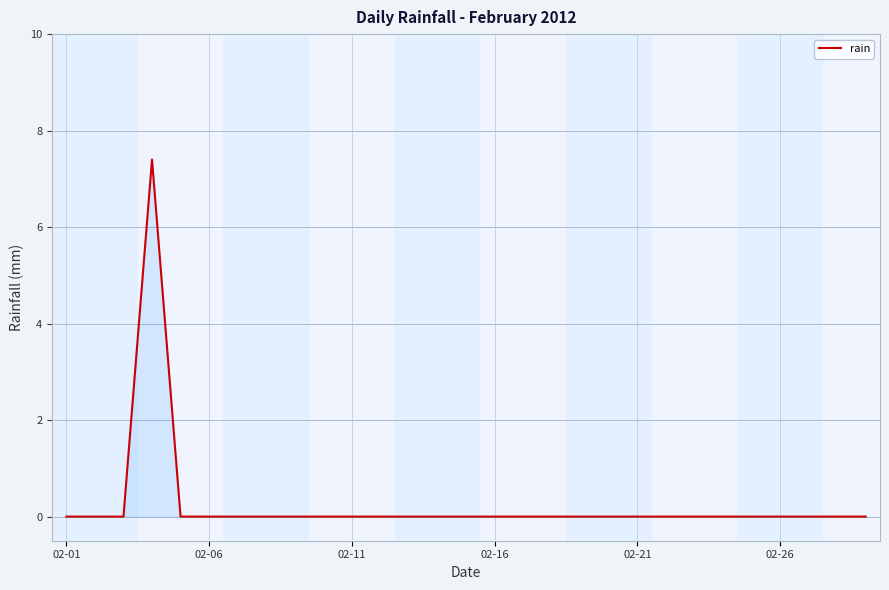

What is the greatest value displayed?

7.4